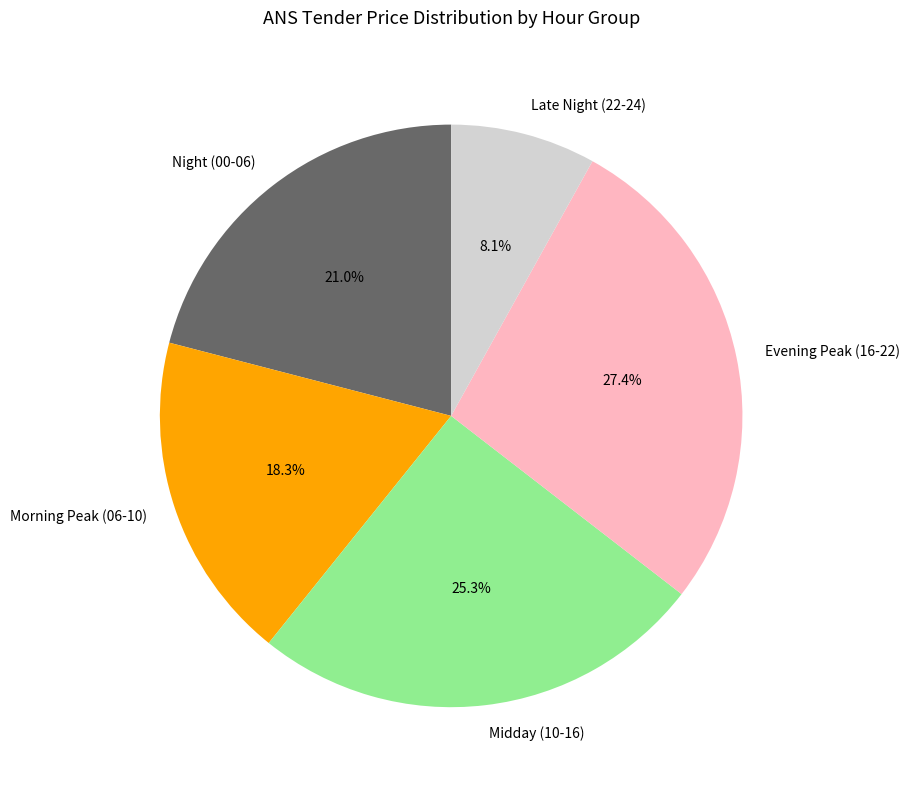

Which has a higher value, Evening Peak (16-22) or Midday (10-16)?

Evening Peak (16-22)